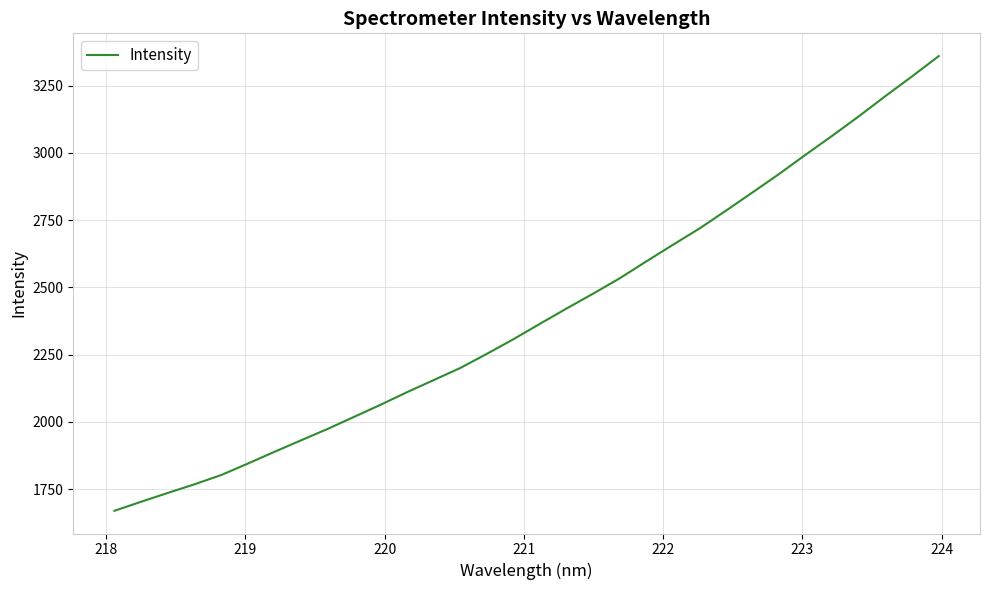

What is the smallest value displayed?

1669.8